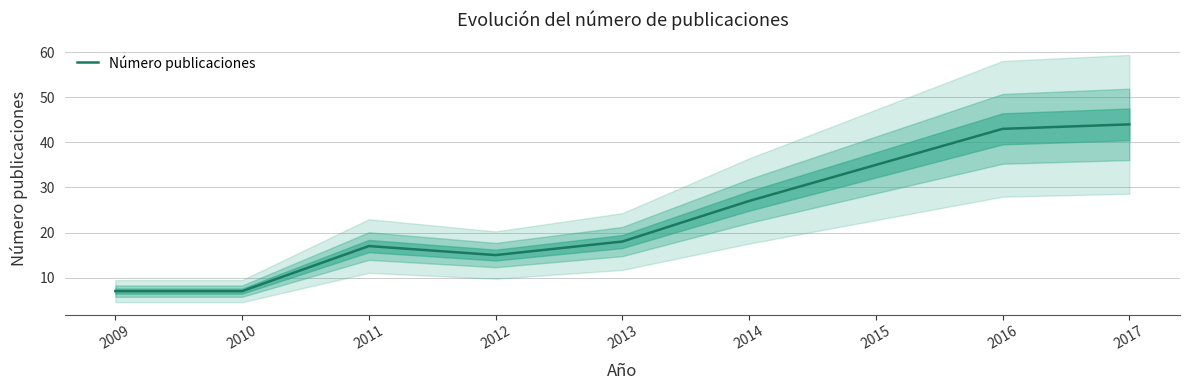

What is the difference between the maximum and minimum values?

37